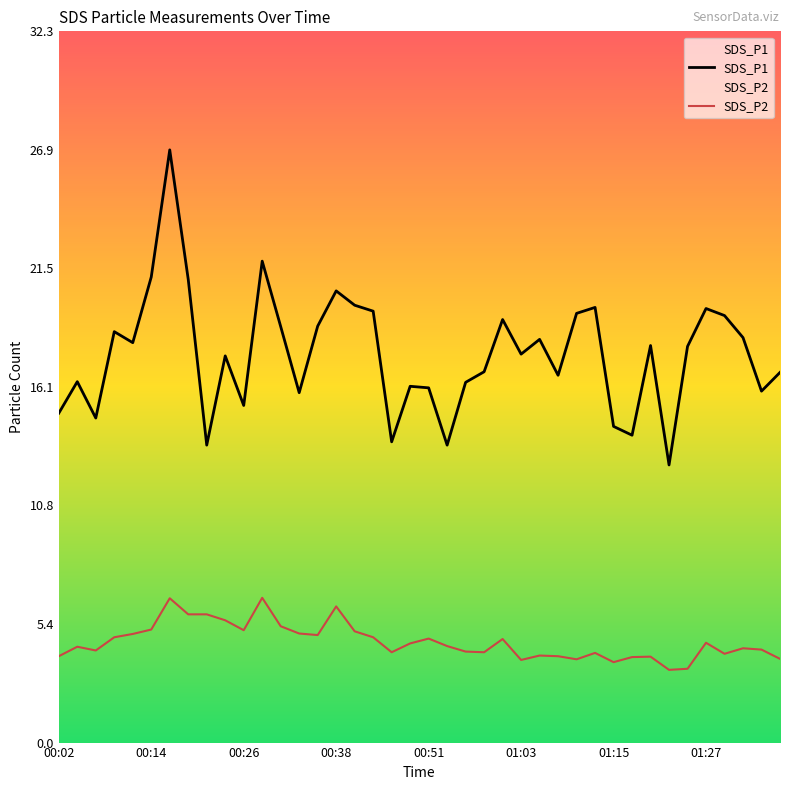

How many lines are shown in the chart?

2